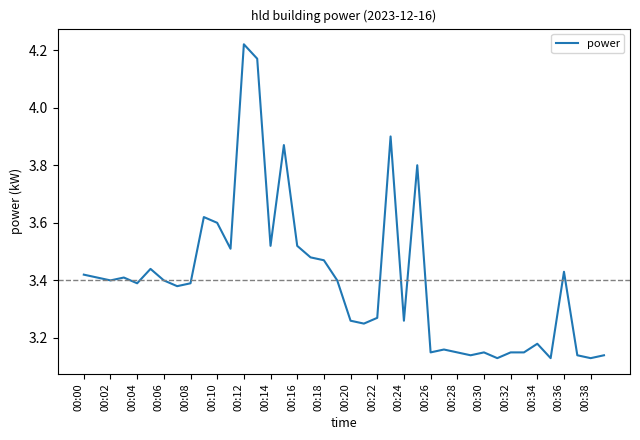

How many lines are shown in the chart?

1